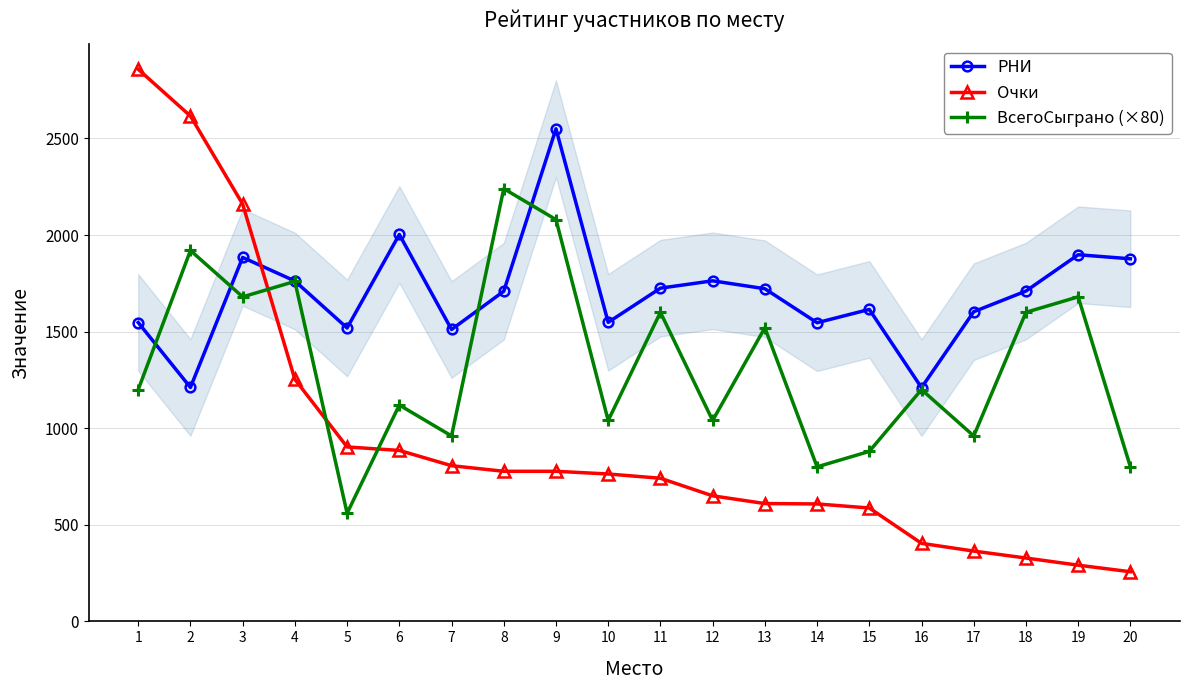

Which series has the largest range (max minus min)?

Очки